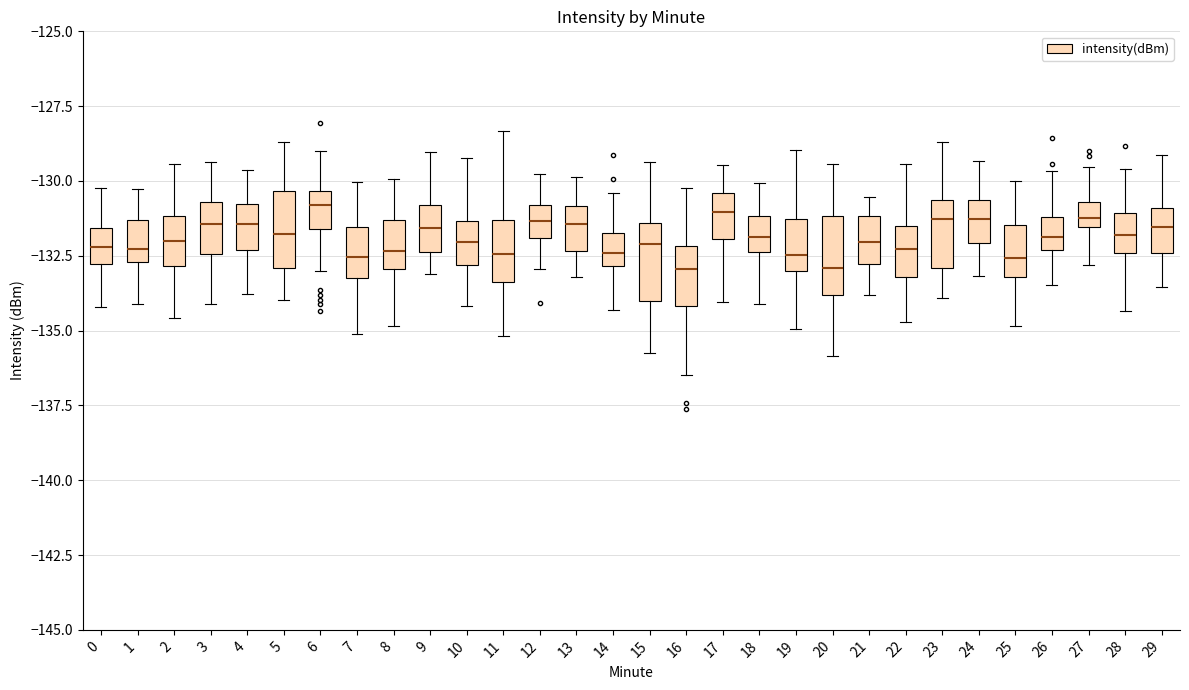

Where does the median line of the box at x = 28 sit on the y-axis? The values are not printed on the chart, so give them approximately, as read against the axis.

-132.0